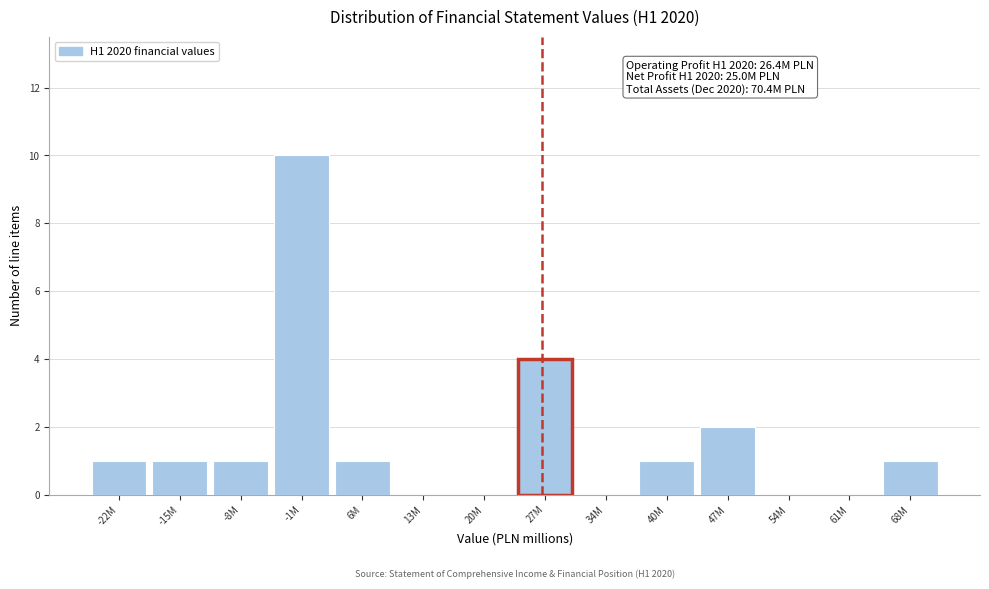

Reading left to right, what are all the values shown in this chart?

-22M=1	-15M=1	-8M=1	-1M=10	6M=1	13M=0	20M=0	27M=4	34M=0	40M=1	47M=2	54M=0	61M=0	68M=1